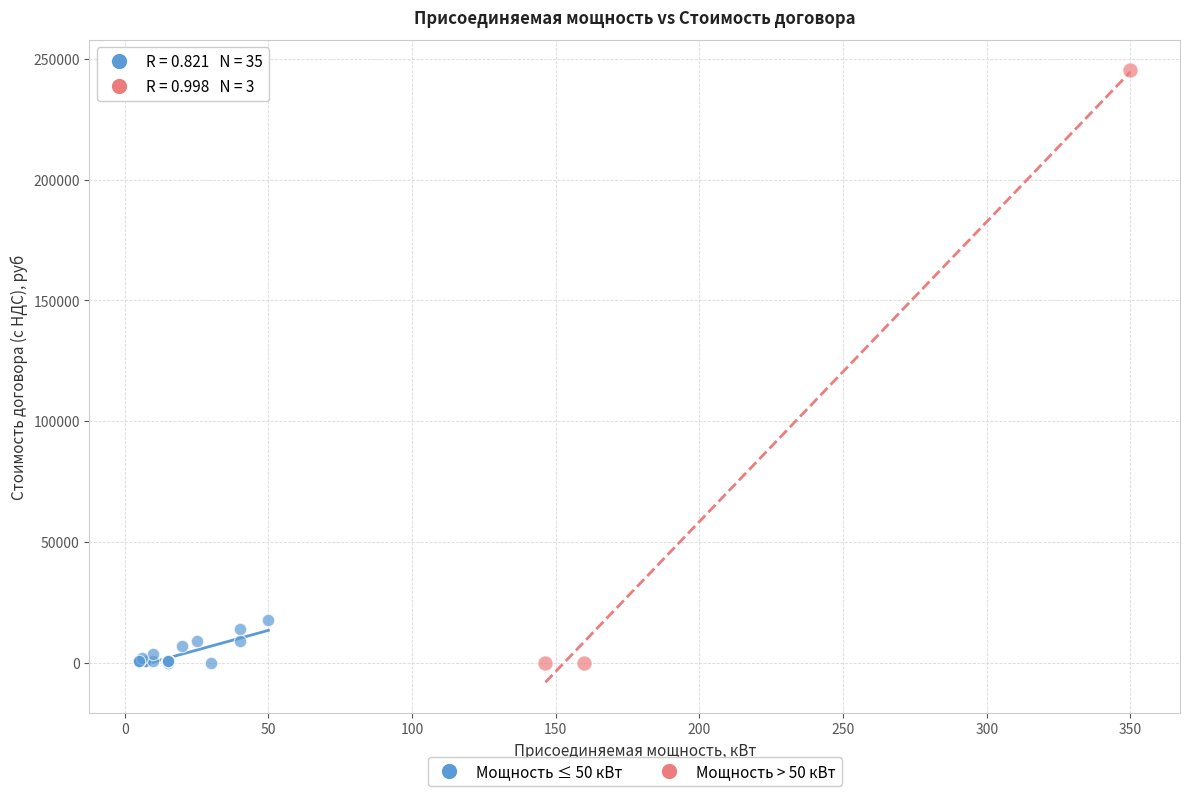

Which series reaches the maximum Y coordinate?

Мощность > 50 кВт